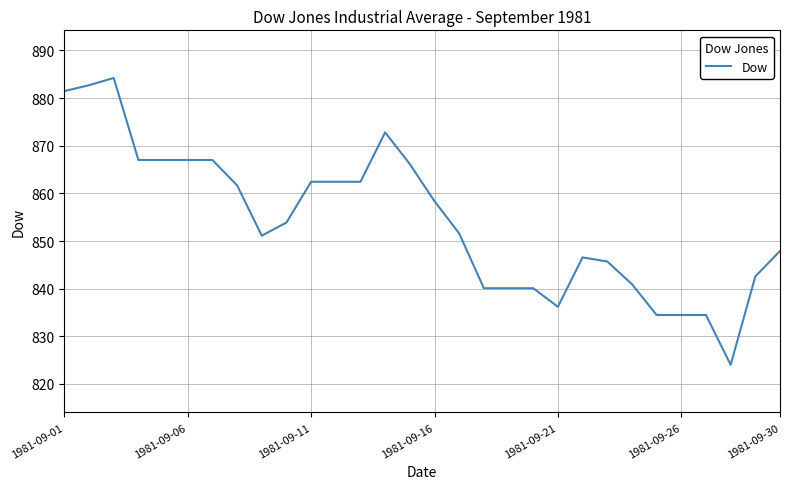

What is the smallest value displayed?

824.0